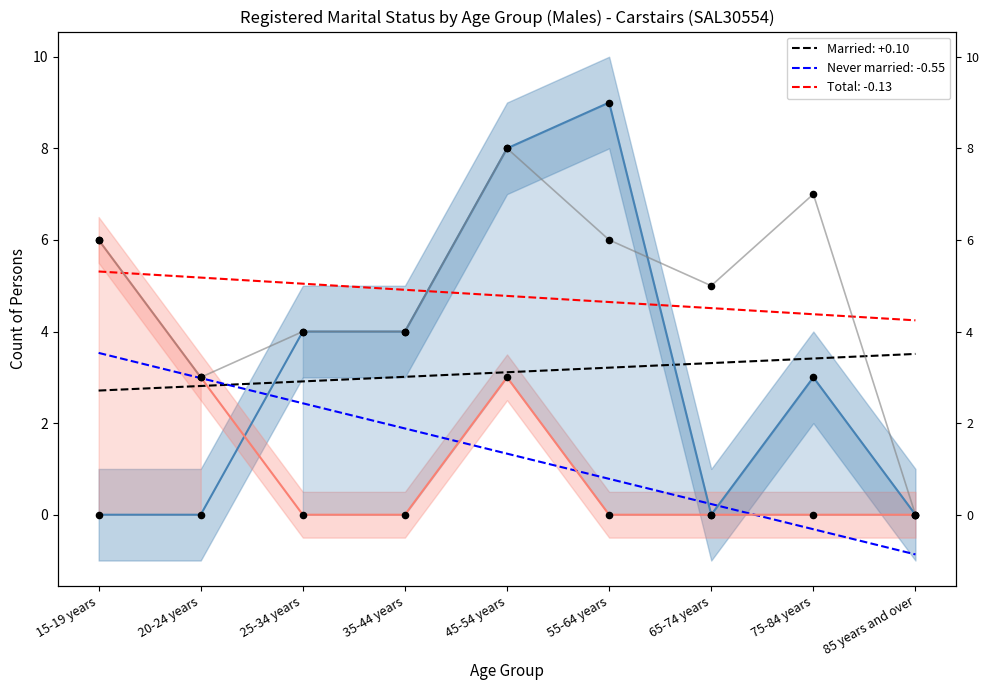

Is the value of Married at 35-44 years greater than the value of Never married at 20-24 years?

Yes